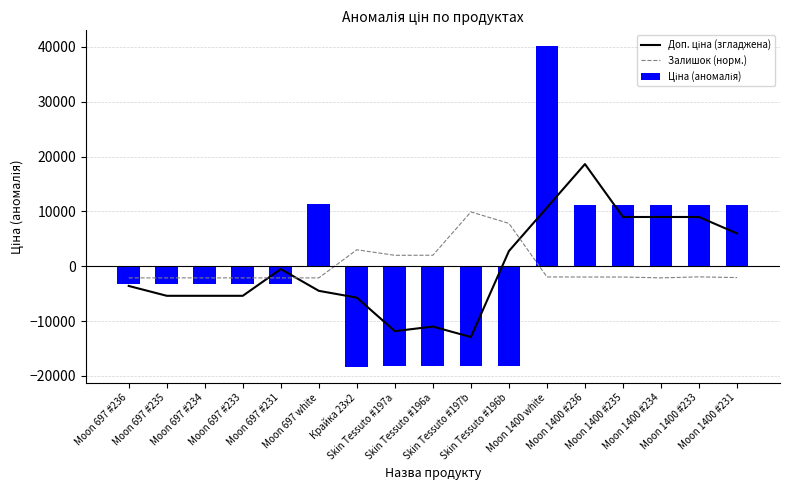

How many values in Доп. ціна (згладжена) are above zero?

7